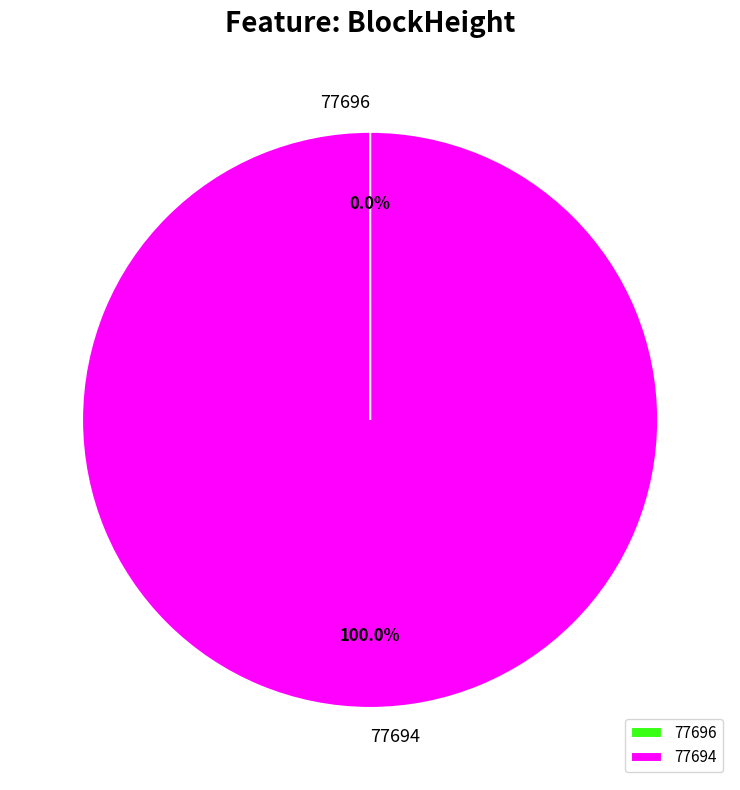

Does 77694 represent more than half of the total?

Yes